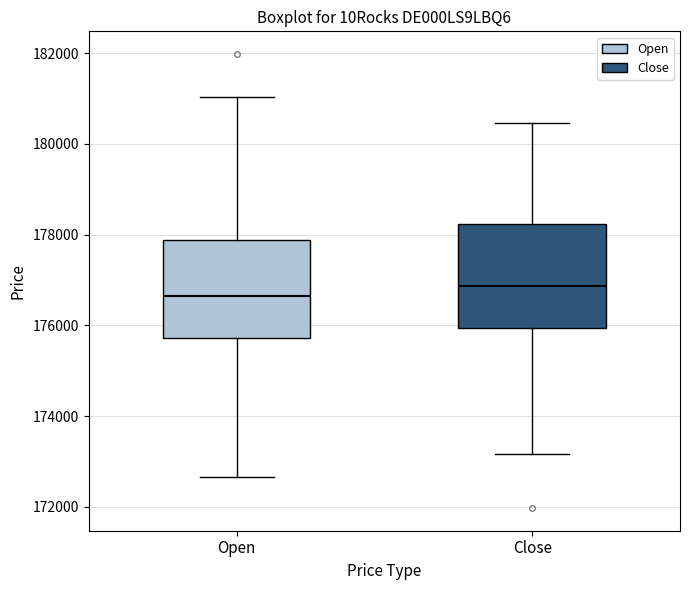

Reading left to right, transcribe this box plot: for each box, give where its median line is, the range the box spans, and where its two whiskers end, as read against the y-axis. The values are not printed on the chart, so give them approximately, as read against the axis.

Open: median 176600, box 175800 to 177800, whiskers 172600 to 181000
Close: median 176800, box 176000 to 178200, whiskers 173200 to 180400